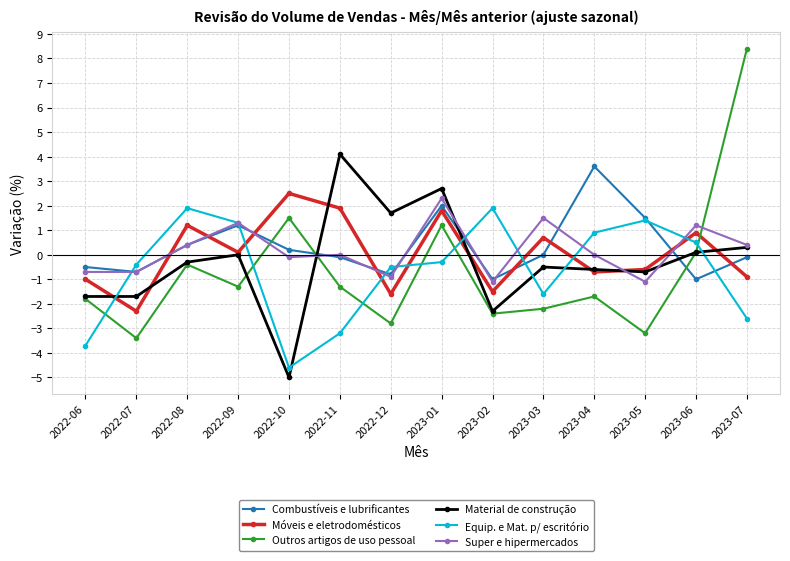

What is the spread (max minus min) of values at 2023-04?

5.3